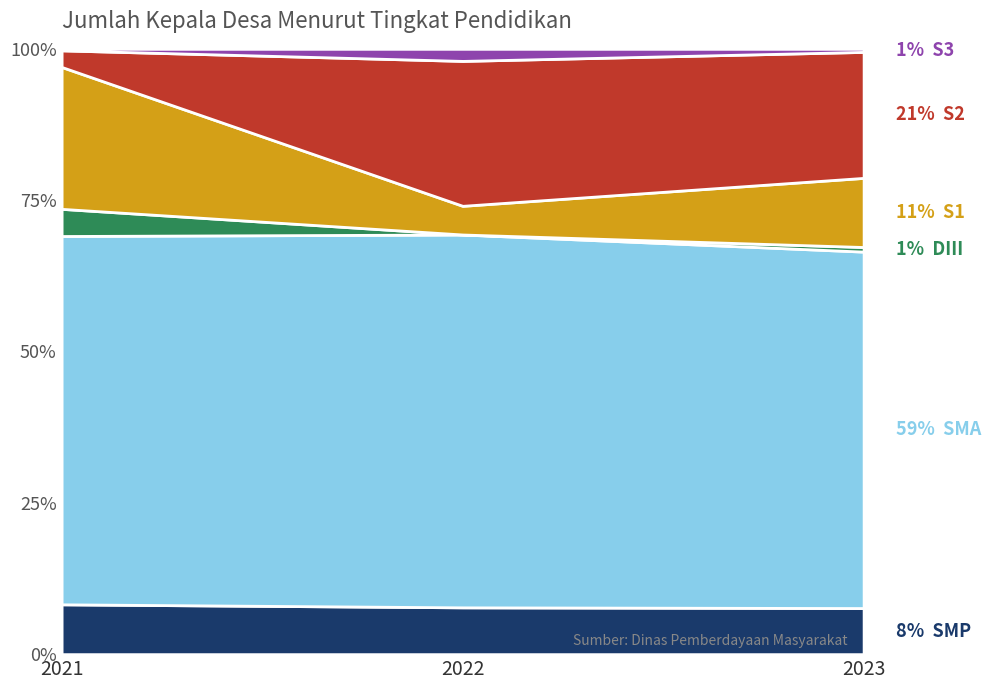

Does the chart have visible grid lines?

No